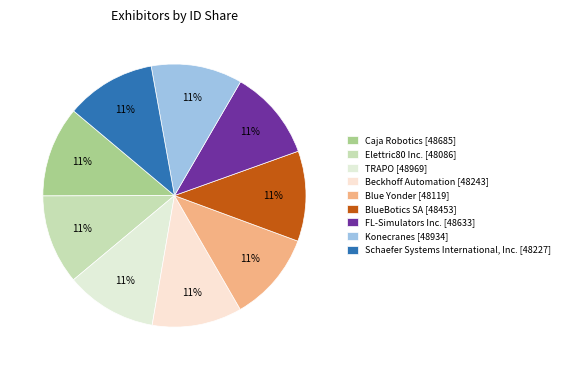

What percentage is the Schaefer Systems International, Inc. slice, to the nearest percent?

11%